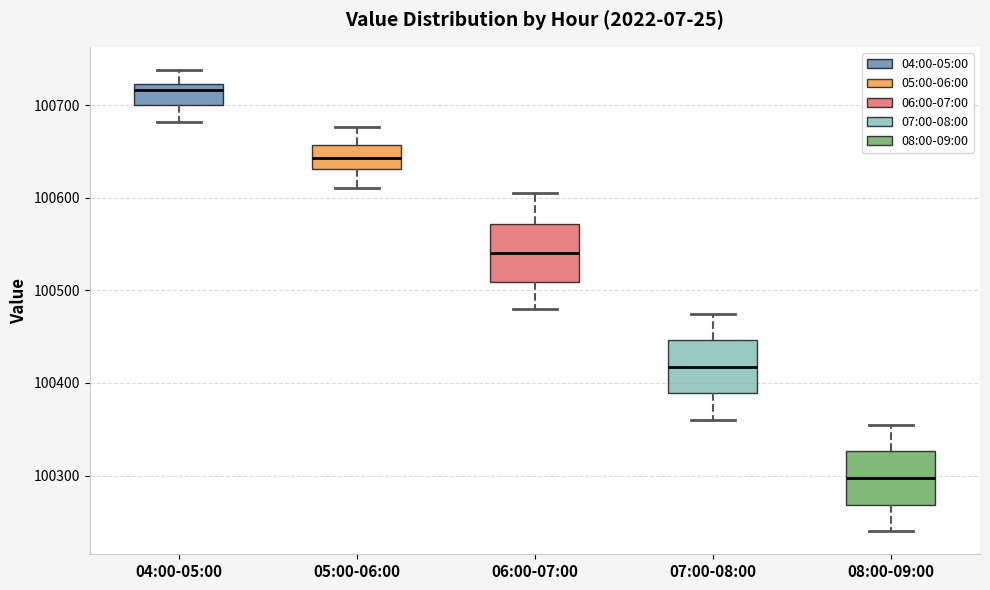

Reading left to right, read every box against the y-axis: the position of its median line, the range the box covers, and the ends of its whiskers. The values are not printed on the chart, so give them approximately, as read against the axis.

04:00-05:00: median 100720 (just below the box's upper edge), box 100700 to 100720, whiskers 100680 to 100740
05:00-06:00: median 100640, box 100630 to 100660, whiskers 100610 to 100680
06:00-07:00: median 100540, box 100510 to 100570, whiskers 100480 to 100610
07:00-08:00: median 100420, box 100390 to 100450, whiskers 100360 to 100480
08:00-09:00: median 100300, box 100270 to 100330, whiskers 100240 to 100360